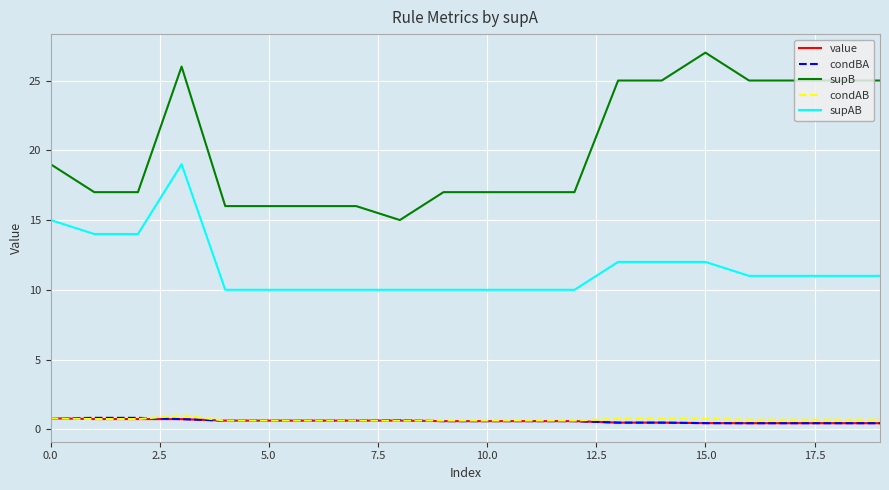

Which series has the largest total across all categories?

supB